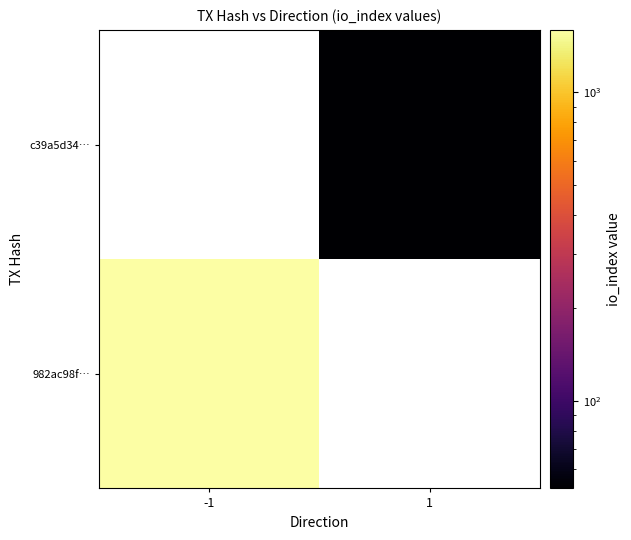

The value of c39a5d34… at 1 is 52.0. True or false?

True